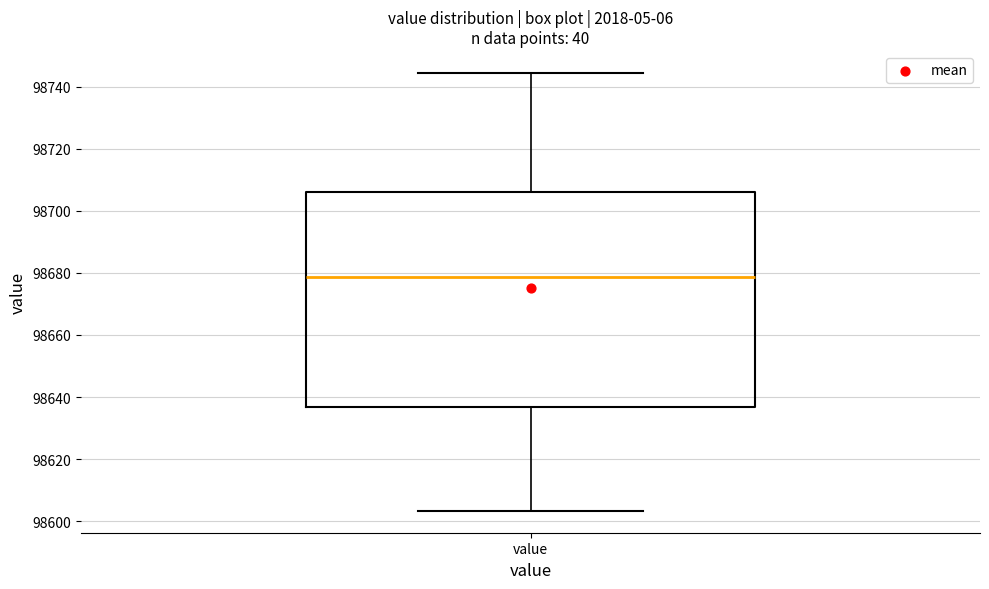

Transcribe this box plot: give where the median line is, the range the box spans, and where the two whiskers end, as read against the y-axis. The values are not printed on the chart, so give them approximately, as read against the axis.

median 98678, box 98636 to 98706, whiskers 98604 to 98744